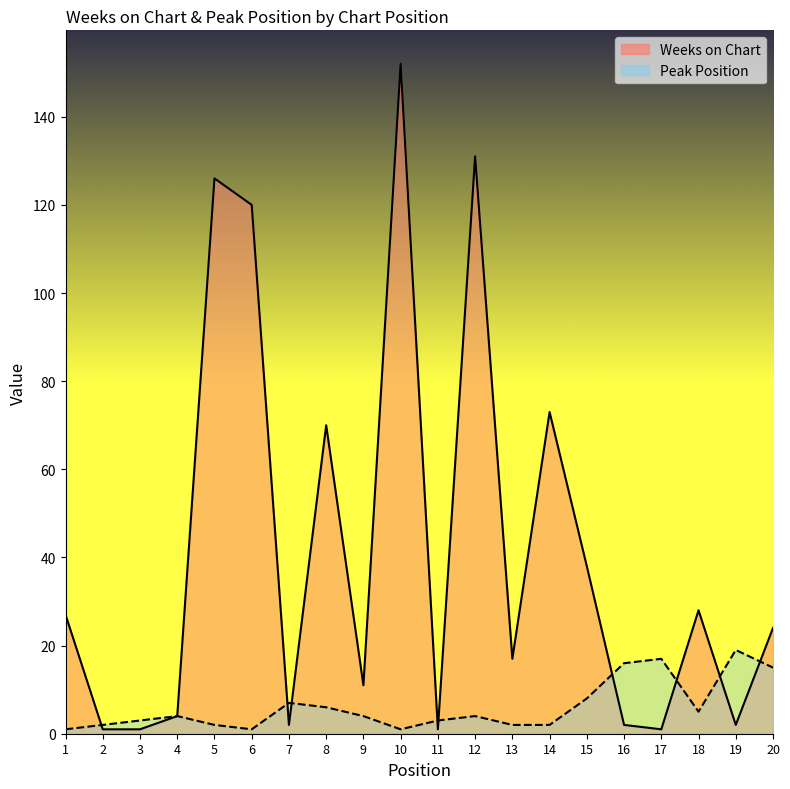

Between 2 and 13, which series saw the biggest shift?

Weeks on Chart